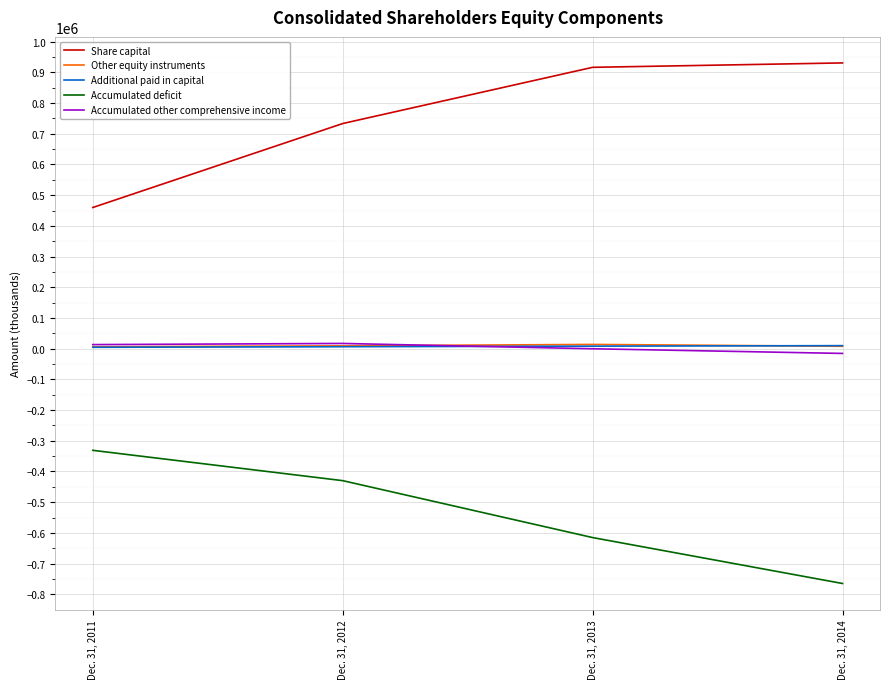

How many Accumulated deficit values are between -615342 and -331158?

3